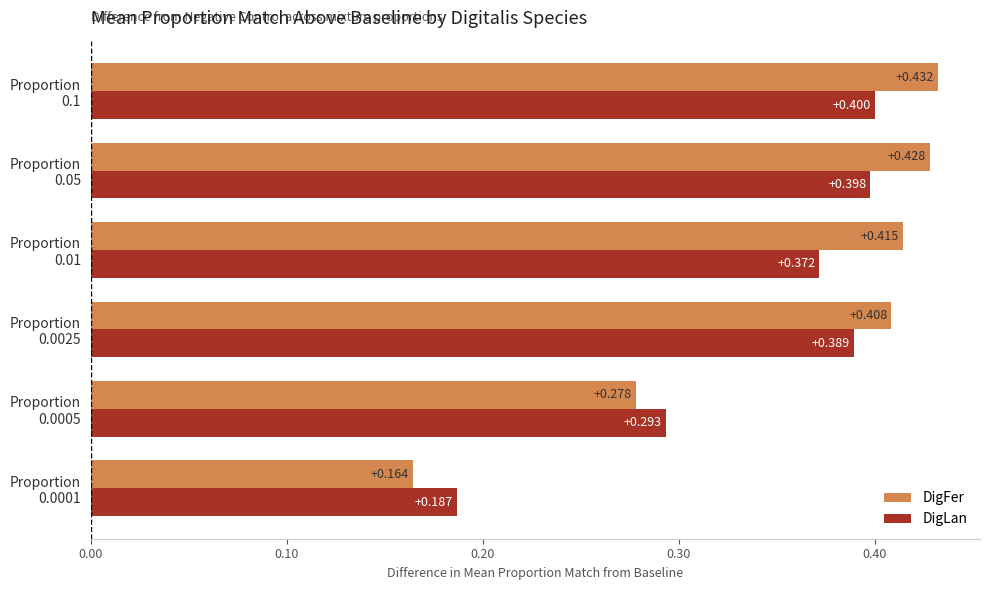

Rank the series by their maximum value, from lowest to highest.

DigLan, DigFer